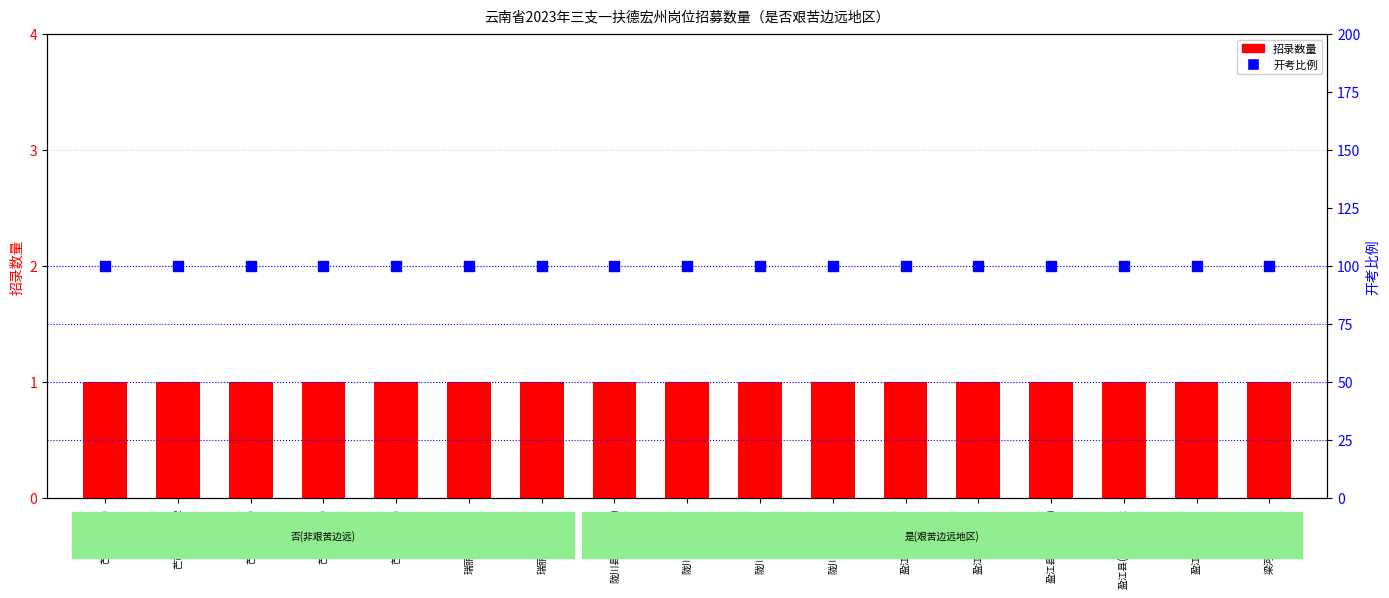

Which series contains the highest Y value?

开考比例